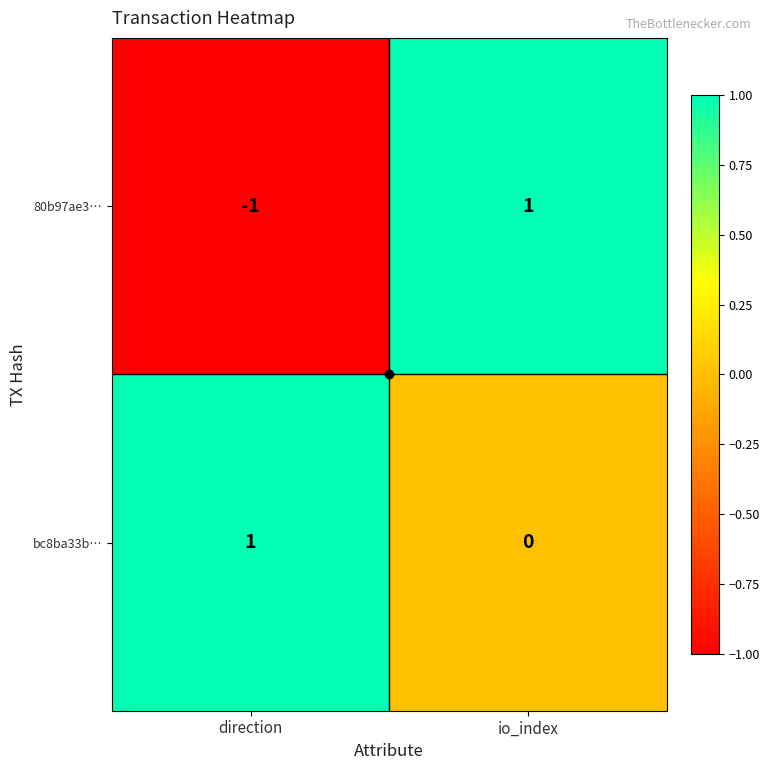

Where is bc8ba33b… nearest to the value 0?

io_index